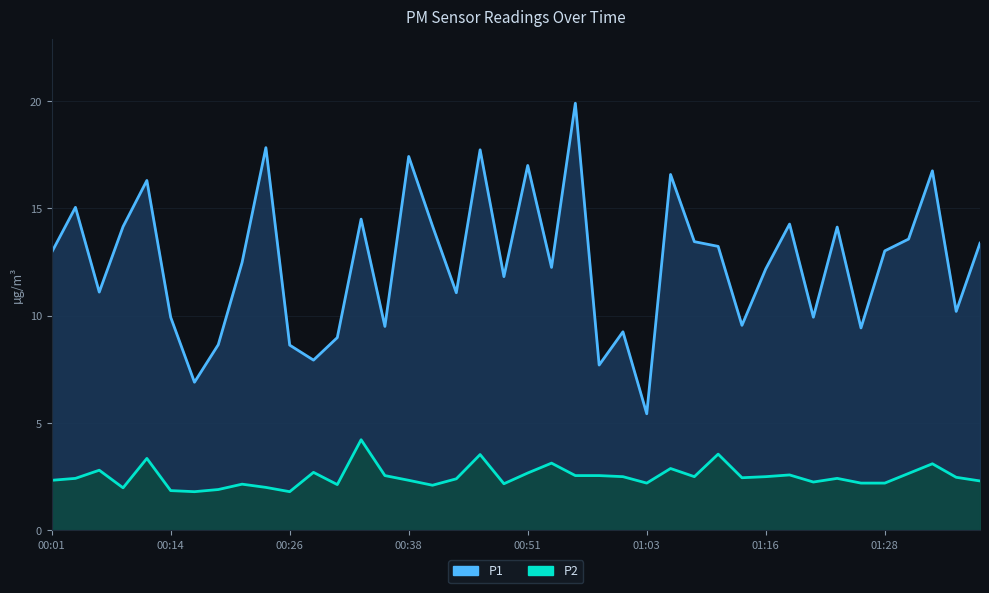

Rank the series at 32 from highest to lowest value.

P1, P2